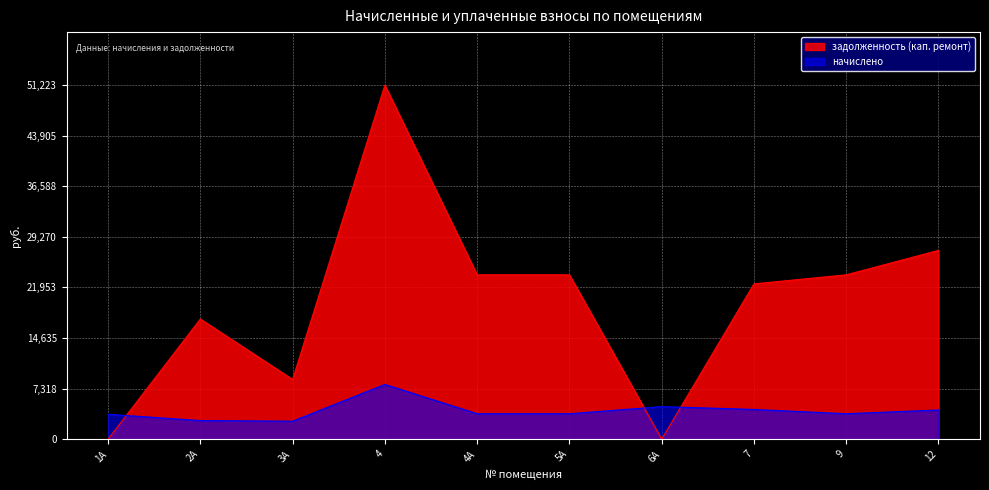

What is the label of the 10th point from the right?

1А